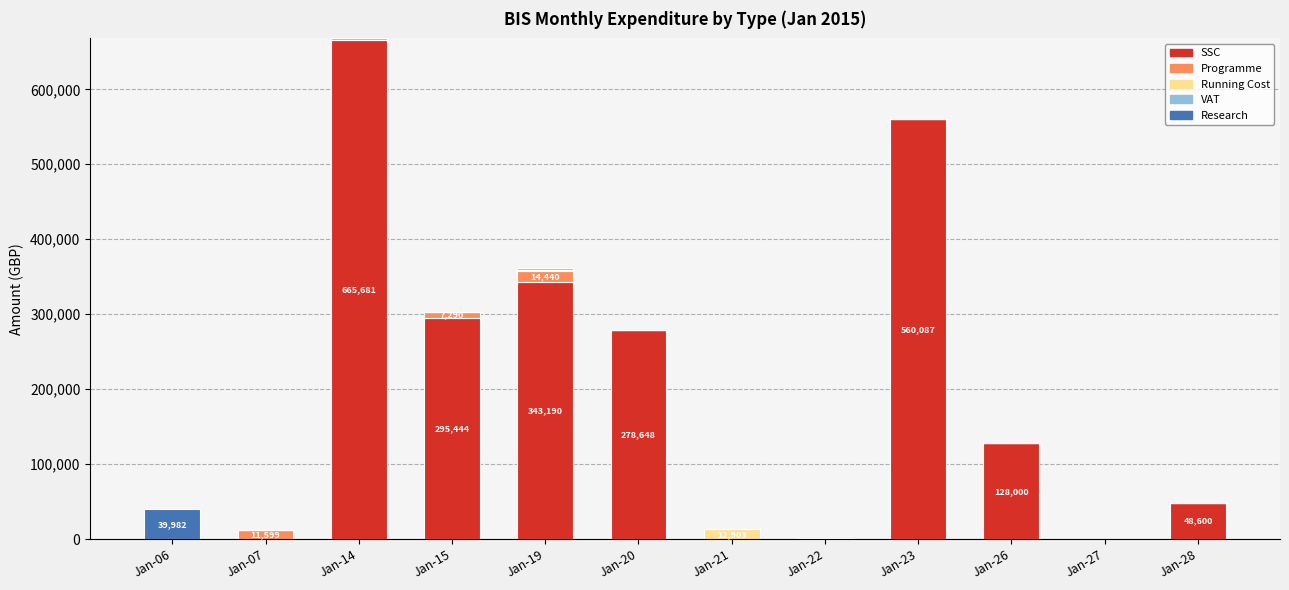

The value of SSC at Jan-28 is 48600.0. True or false?

True